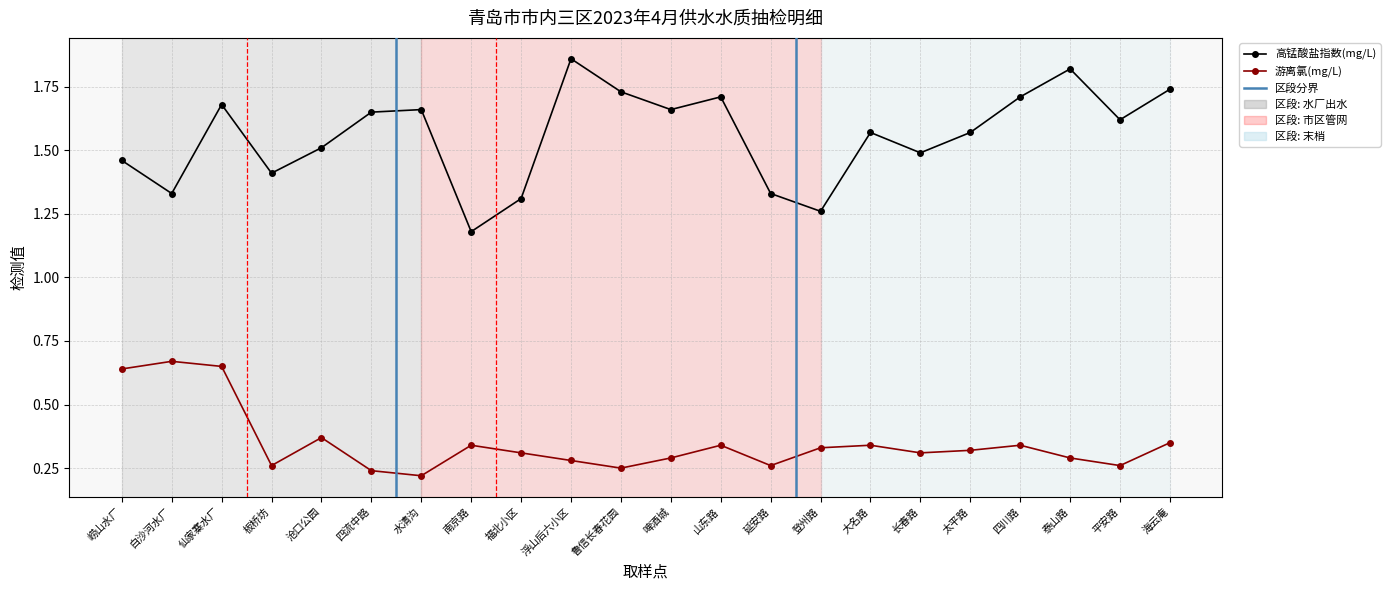

Rank the series at 南京路 from lowest to highest value.

游离氯(mg/L), 高锰酸盐指数(mg/L)